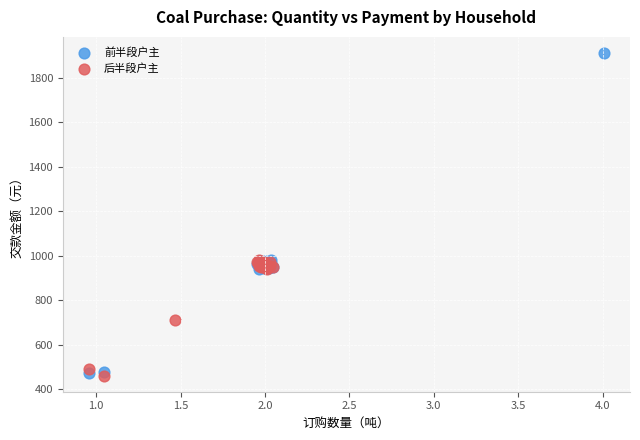

Which series has the largest Y range (max minus min)?

前半段户主